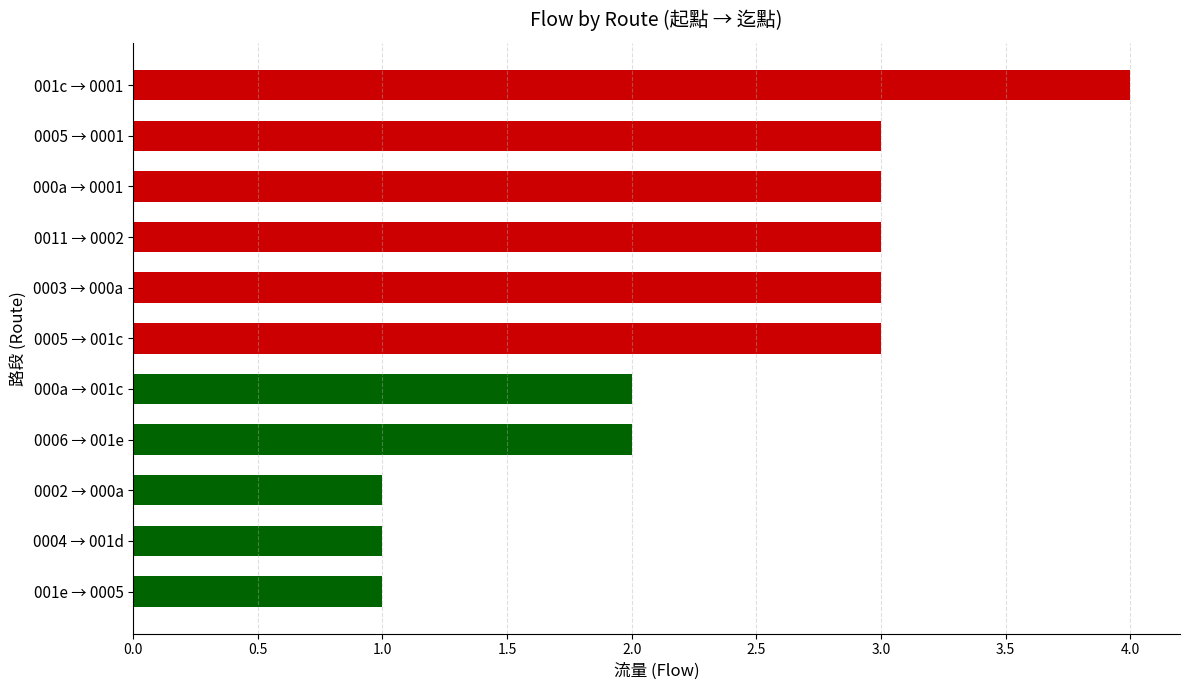

How many values are below 3?

5